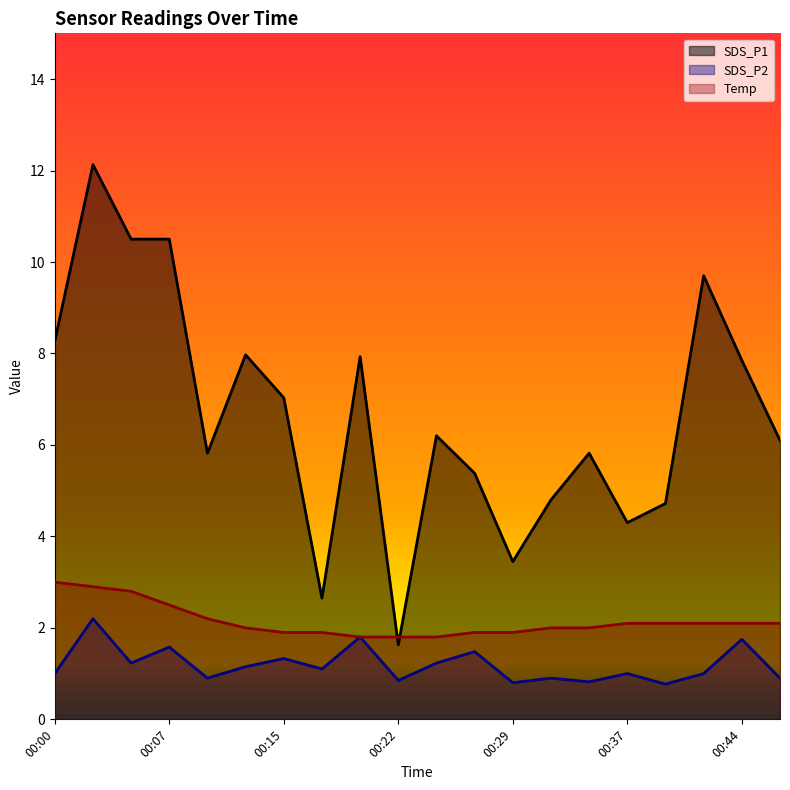

What are all the series names shown in the legend?

SDS_P1, SDS_P2, Temp